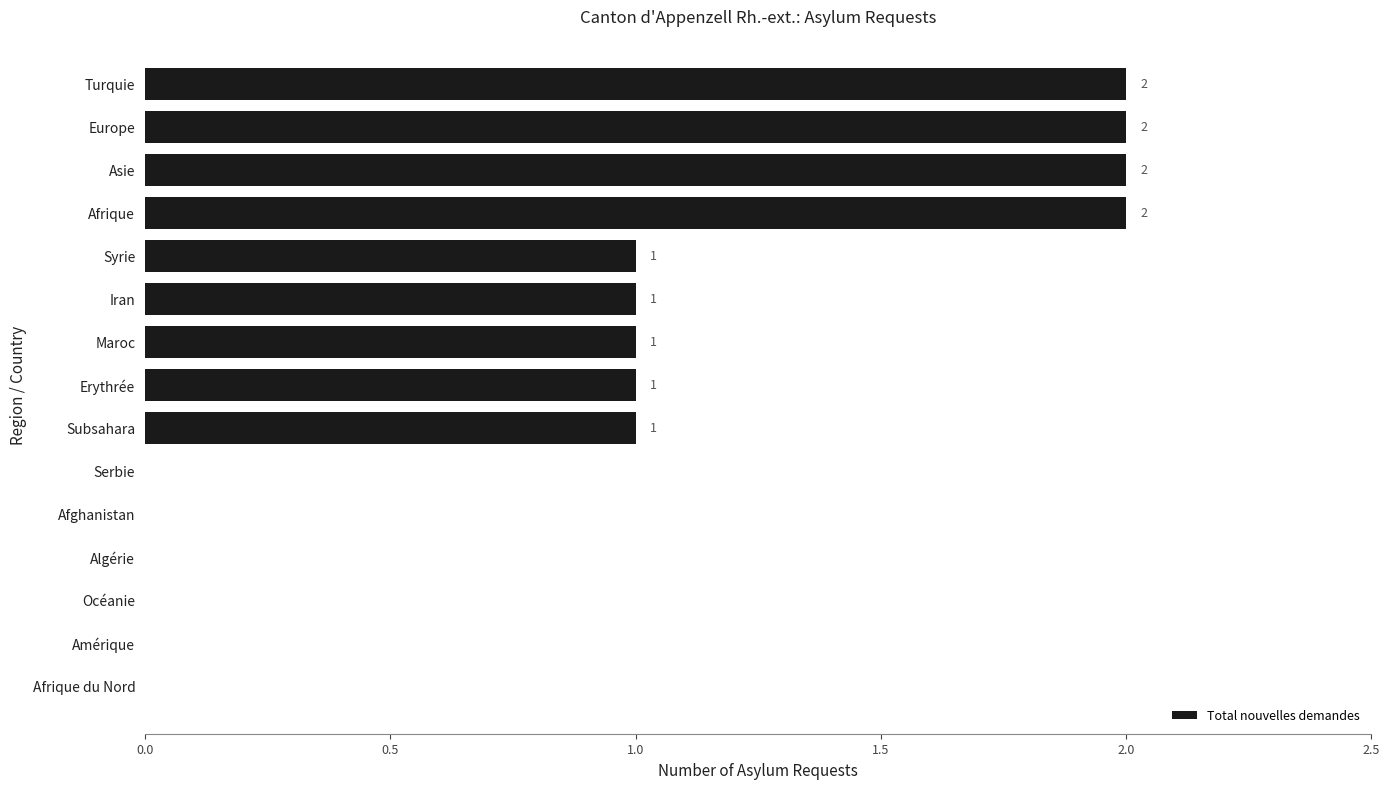

What is the greatest value displayed?

2